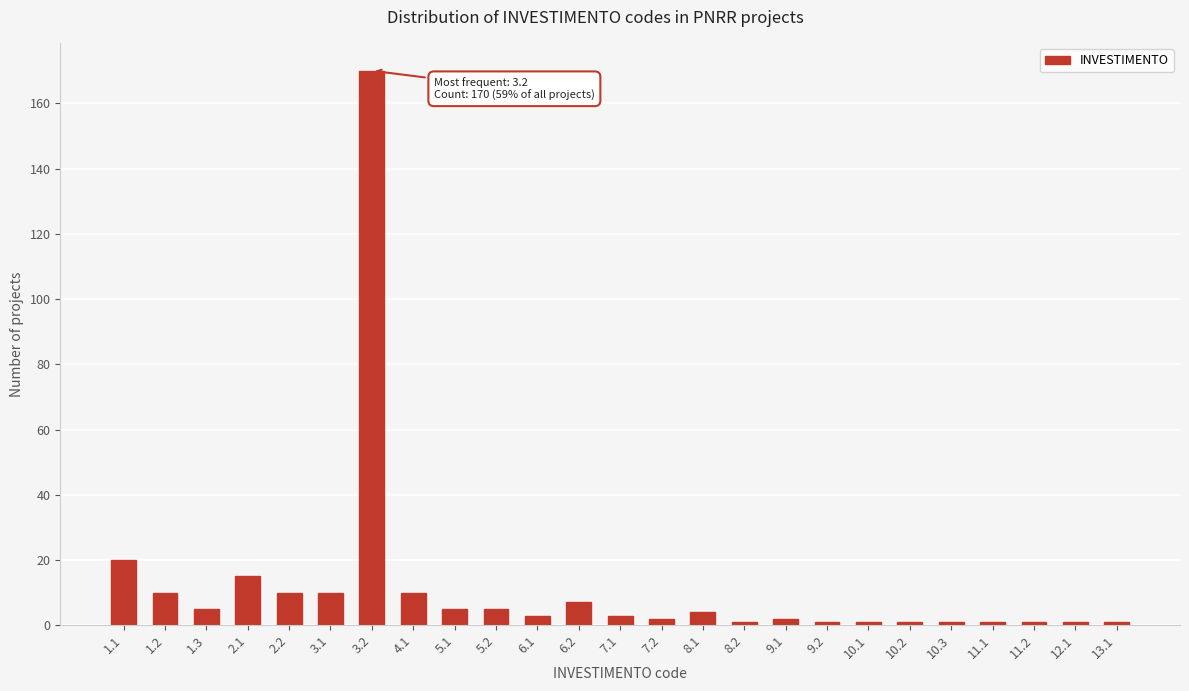

Reading left to right, transcribe all the data shown in this chart.

1.1=20	1.2=10	1.3=5	2.1=15	2.2=10	3.1=10	3.2=170	4.1=10	5.1=5	5.2=5	6.1=3	6.2=7	7.1=3	7.2=2	8.1=4	8.2=1	9.1=2	9.2=1	10.1=1	10.2=1	10.3=1	11.1=1	11.2=1	12.1=1	13.1=1